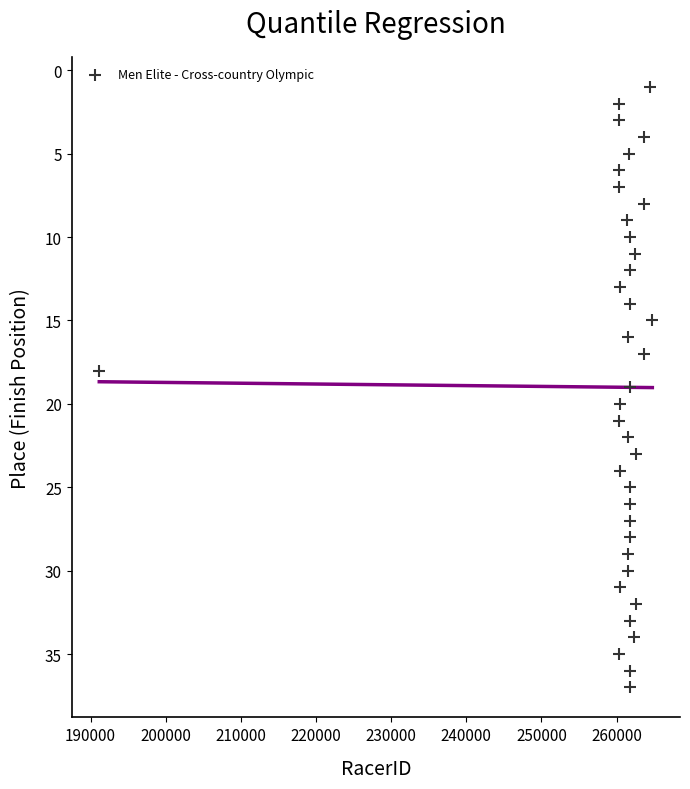

What is the range of X values (max minus min)?

73608